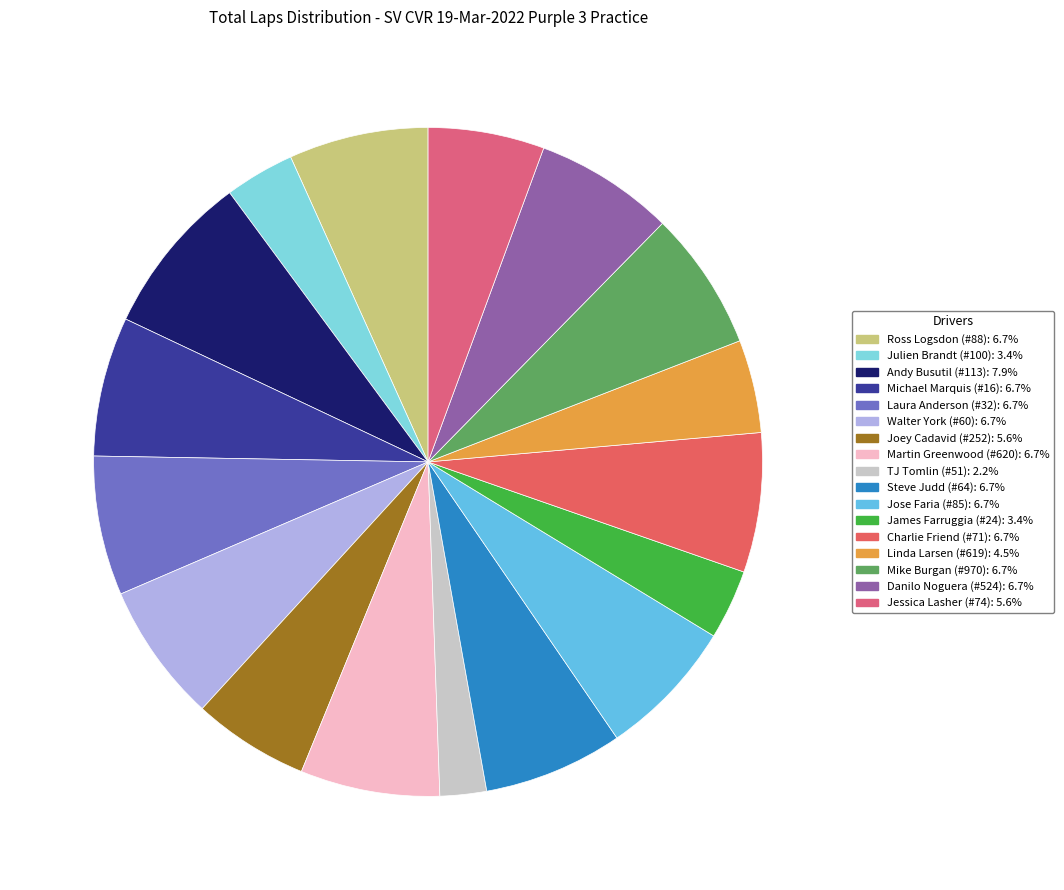

How many segments does this pie chart have?

17